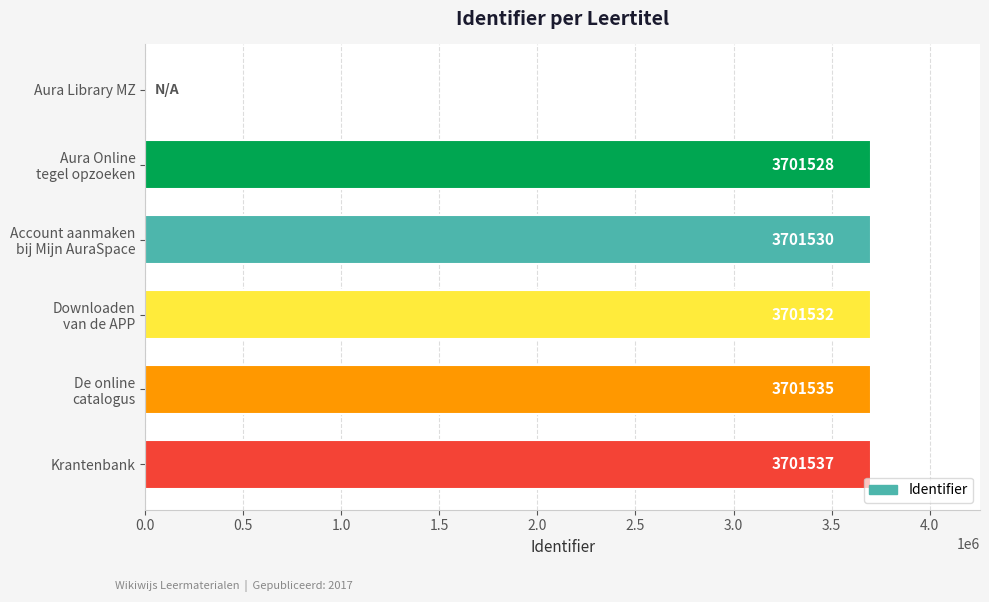

What is the sum of all values?

18507662